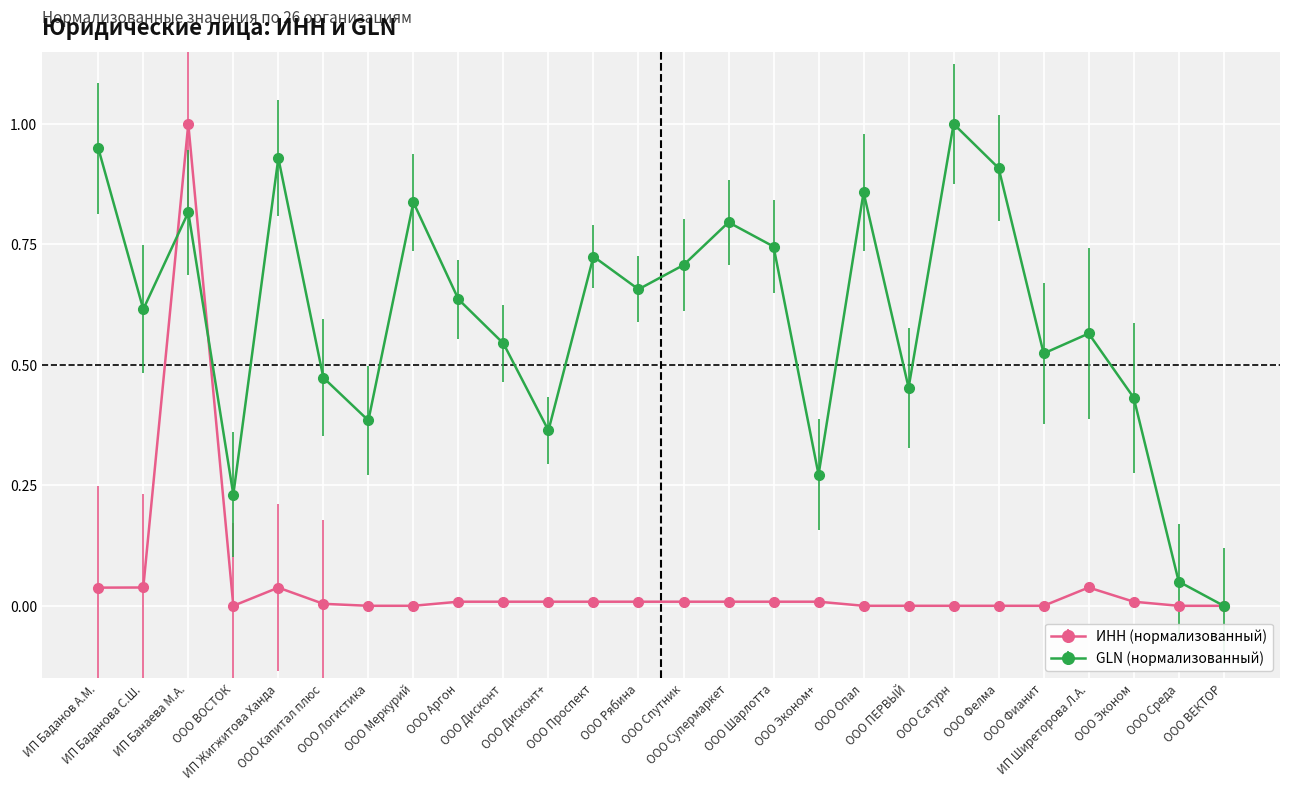

What is the label of the 7th point from the left?

ООО Логистика